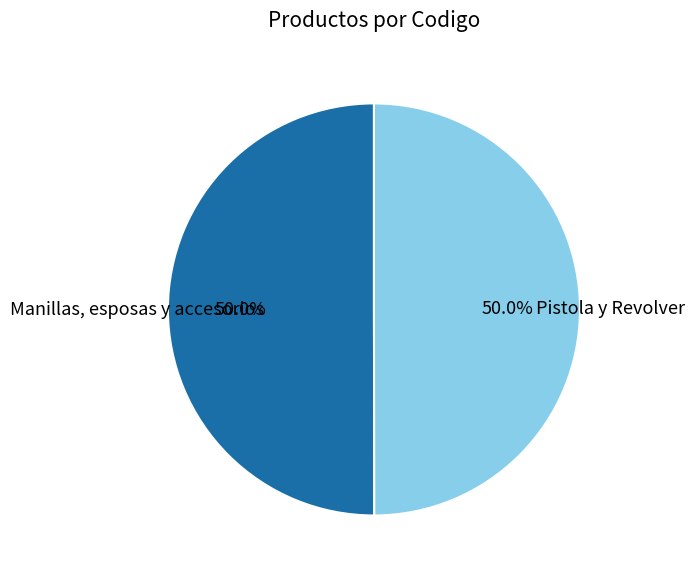

What is the total percentage of Pistola y Revolver and Manillas, esposas y accesorios?

100.0%